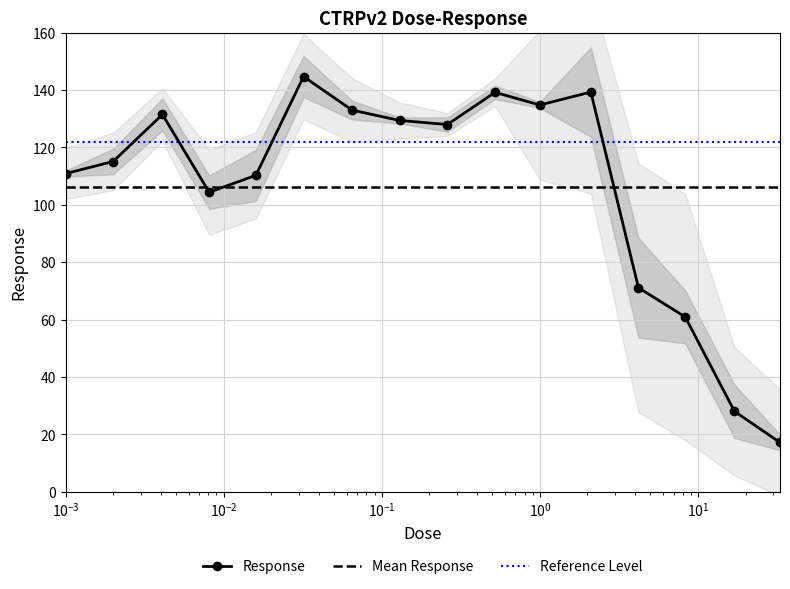

The chart shows a value of 72.3 at 0.032. True or false?

False